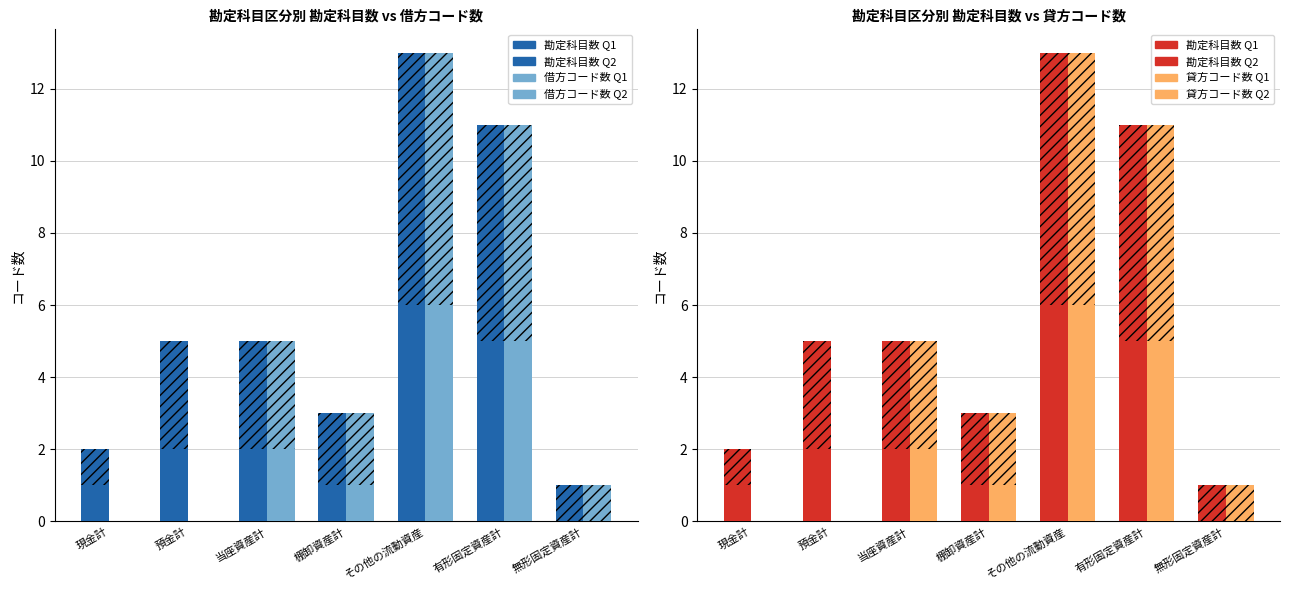

What position from the left is 有形固定資産計?

6